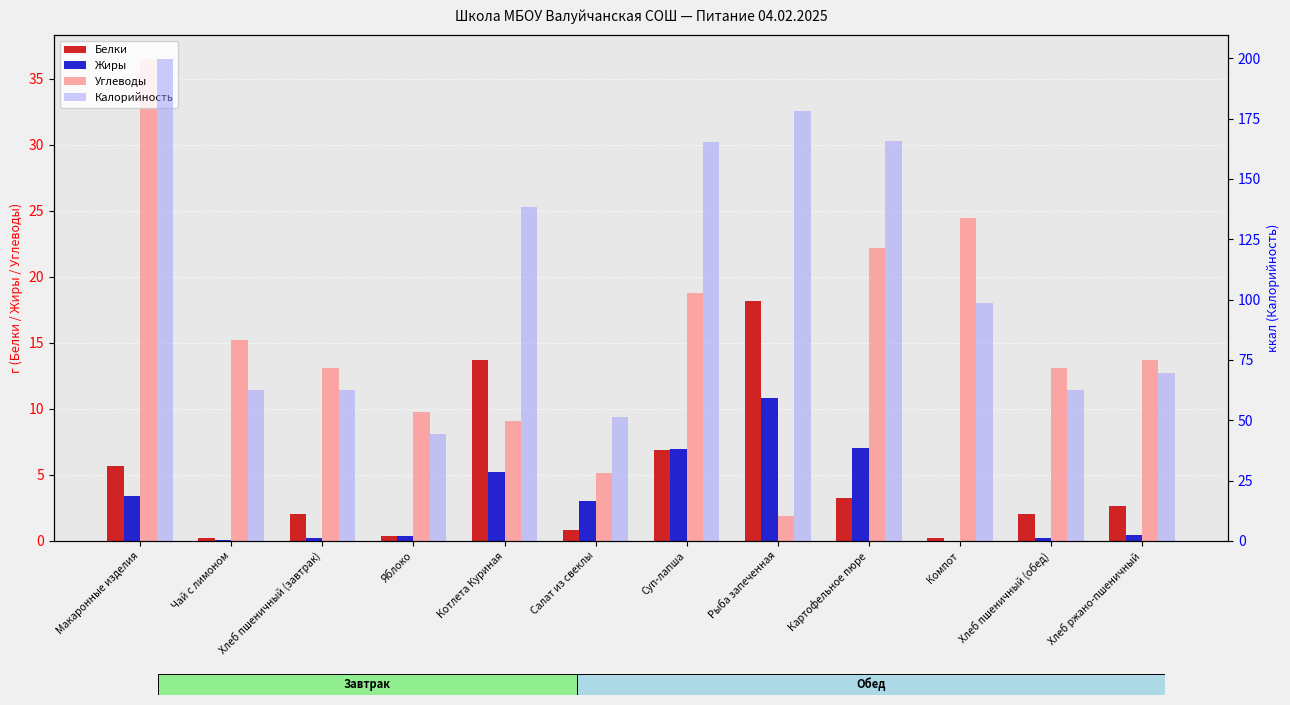

At Салат из свеклы, list the series in order from smallest to largest.

Белки, Жиры, Углеводы, Калорийность